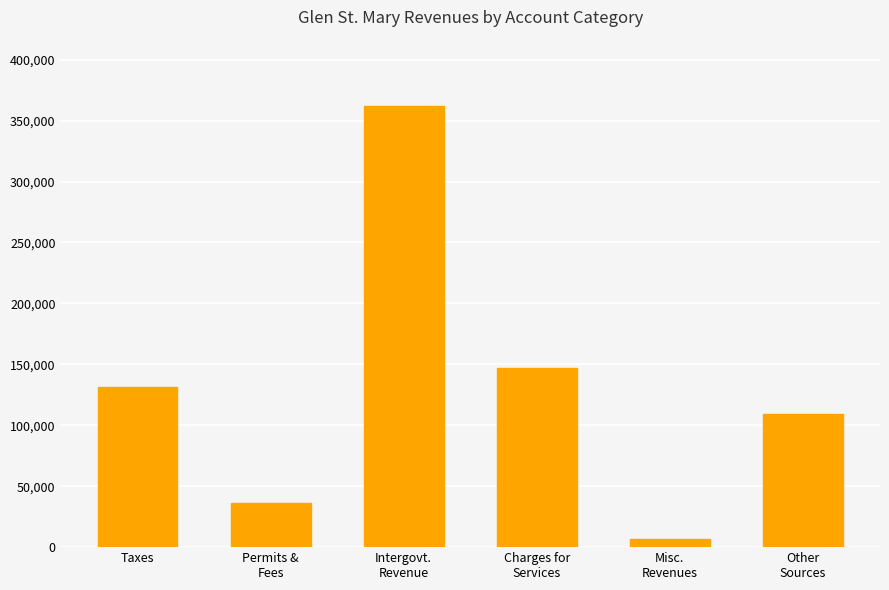

What value does the data have at Permits &
Fees?

36066